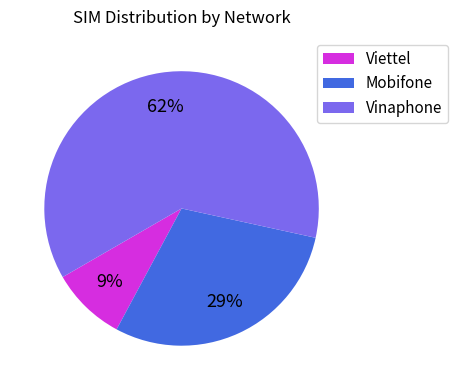

The Vinaphone slice represents 56% of the pie. True or false?

False